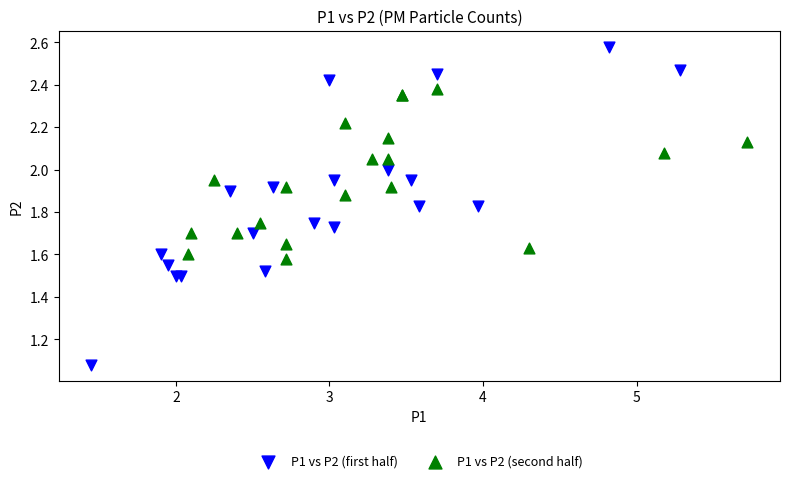

Which series contains the lowest Y value?

P1 vs P2 (first half)